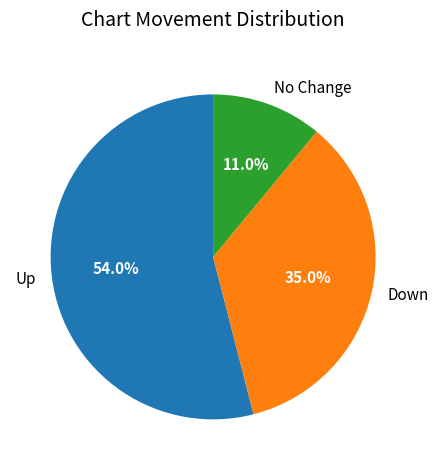

How many segments does this pie chart have?

3